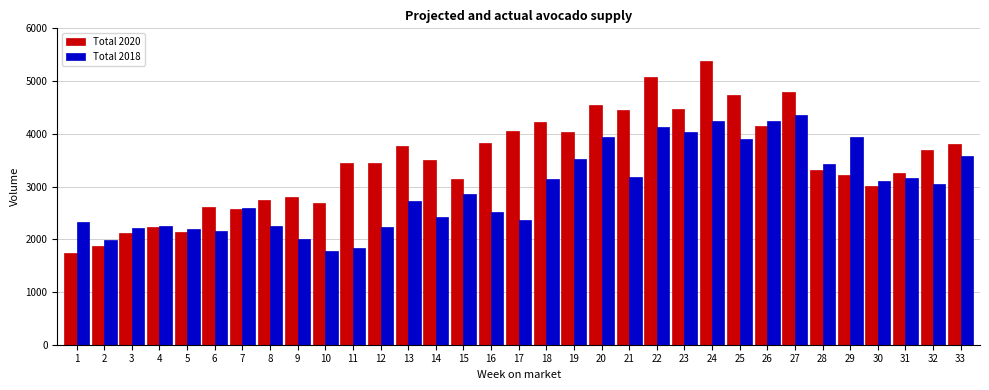

What is the spread (max minus min) of values at 28?

111.3